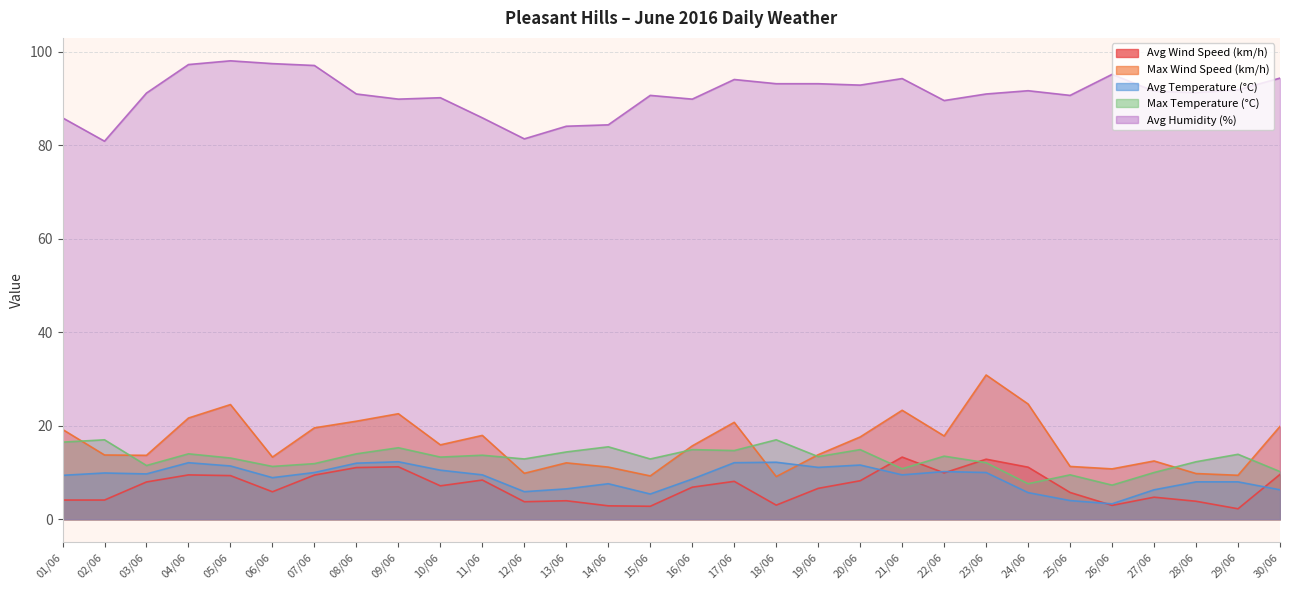

What position from the left is 12/06?

12